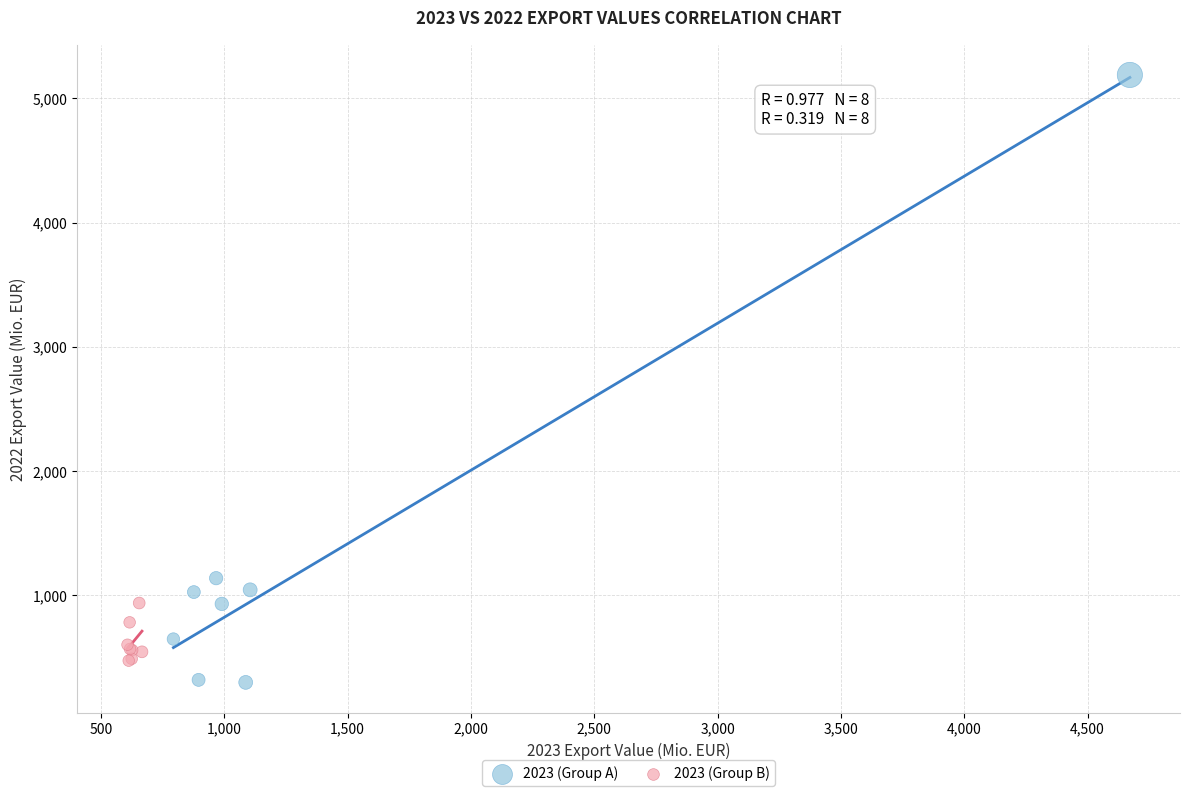

Which series has the widest spread of Y values?

2023 (Group A)